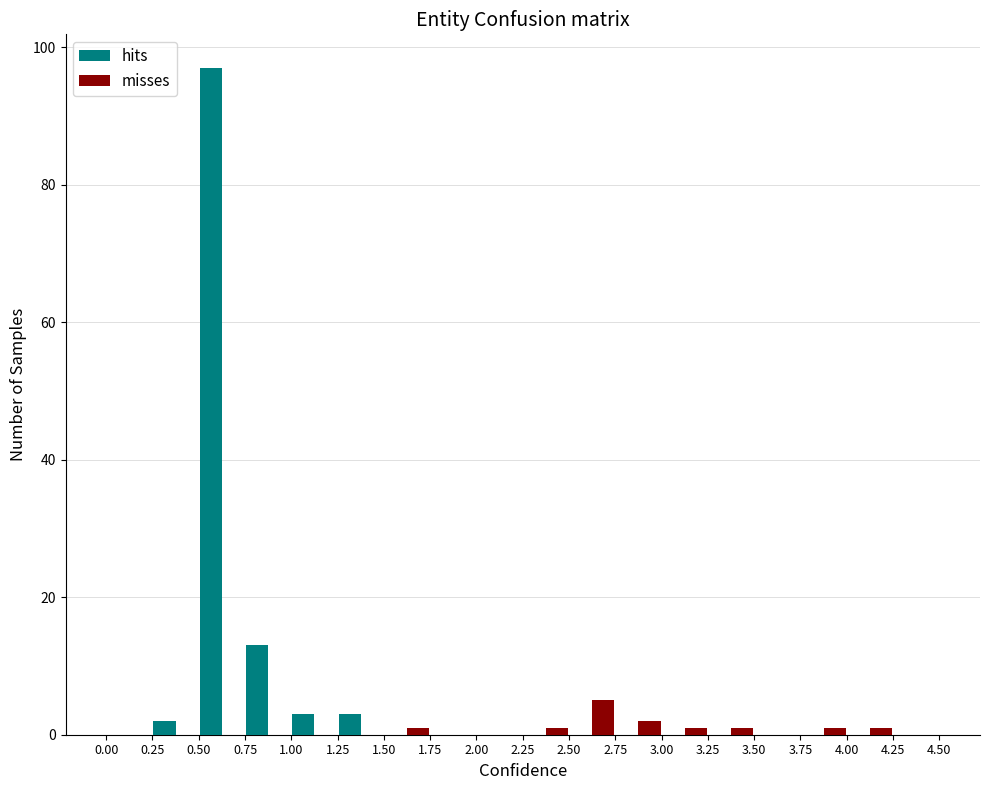

In the hits series, which range on the x-axis has the tallest bar?

0.50 to 0.75